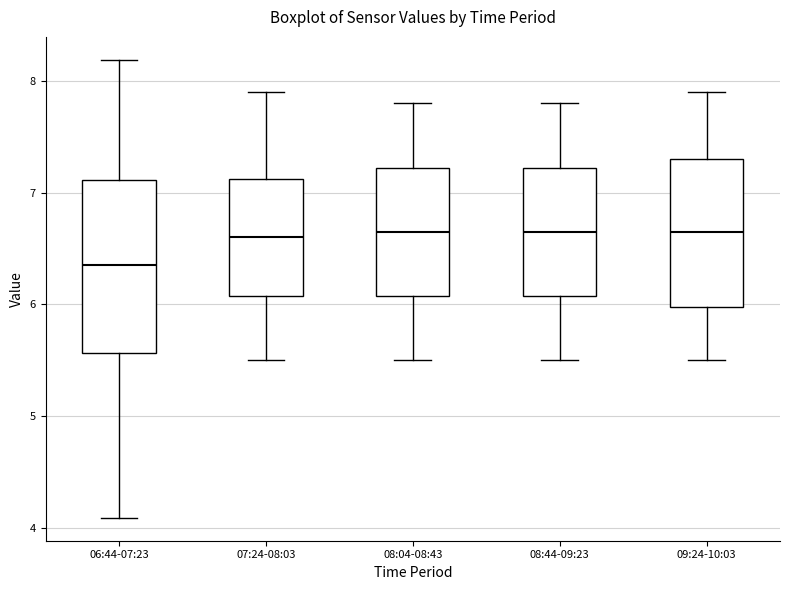

Which box is the tallest, from its lower edge to its upper edge?

06:44-07:23